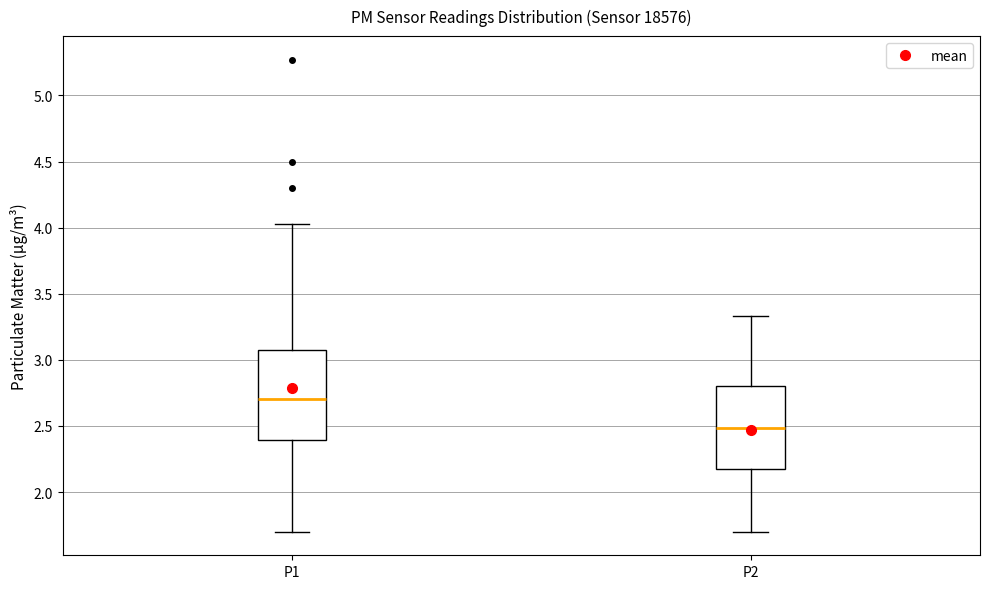

Reading left to right, transcribe this box plot: for each box, give where its median line is, the range the box spans, and where its two whiskers end, as read against the y-axis. The values are not printed on the chart, so give them approximately, as read against the axis.

P1: median 2.70, box 2.40 to 3.10, whiskers 1.70 to 4.05
P2: median 2.50, box 2.20 to 2.80, whiskers 1.70 to 3.35